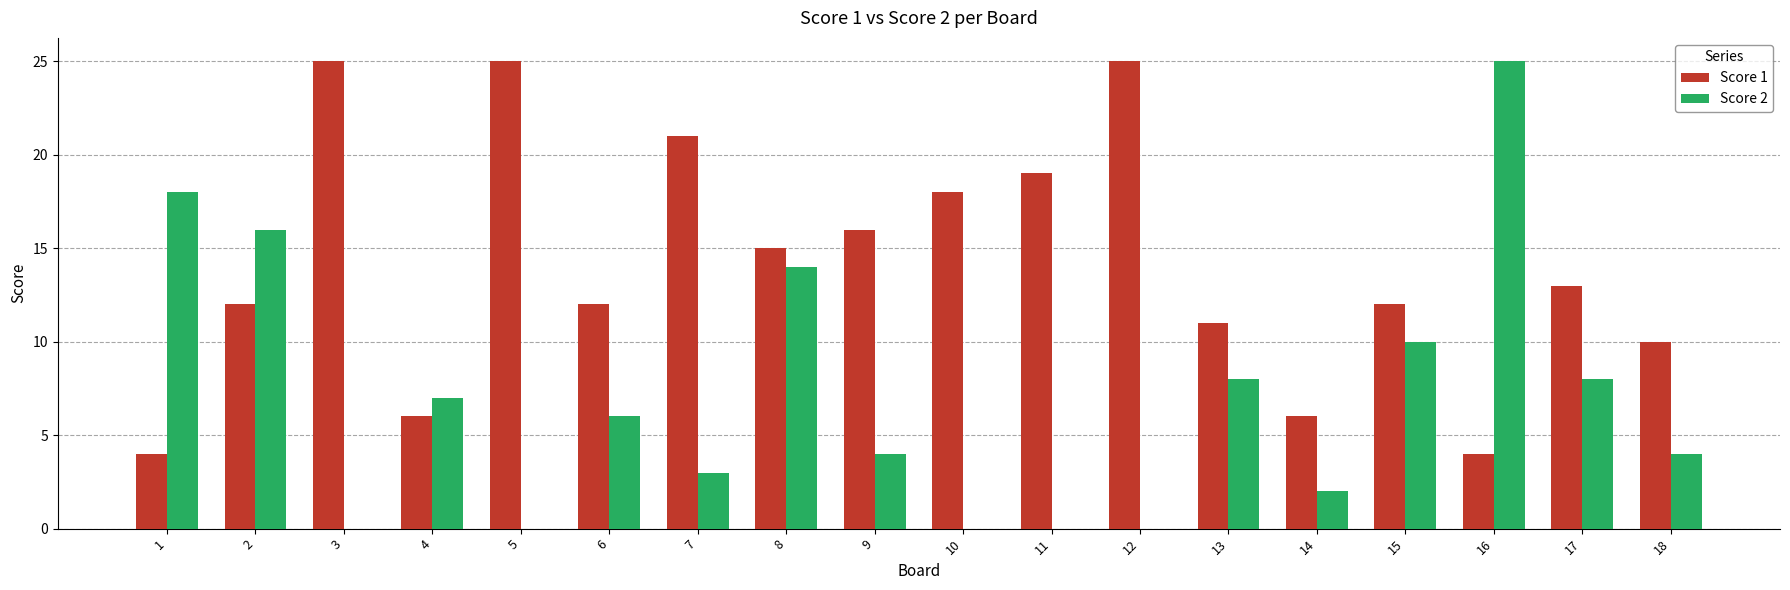

The value of Score 2 at 18 is 4. True or false?

True